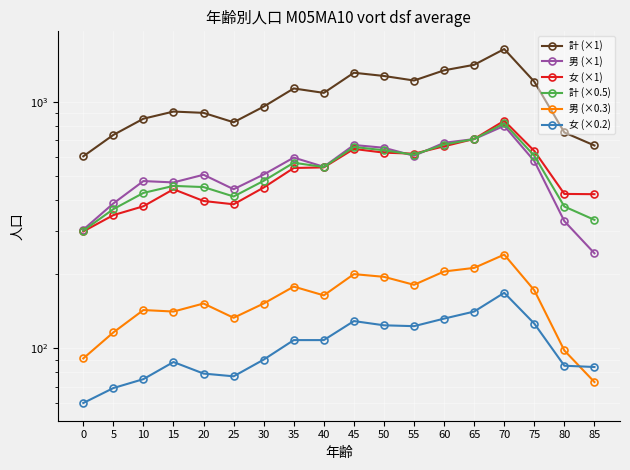

What is the total value across all series at 35?

3118